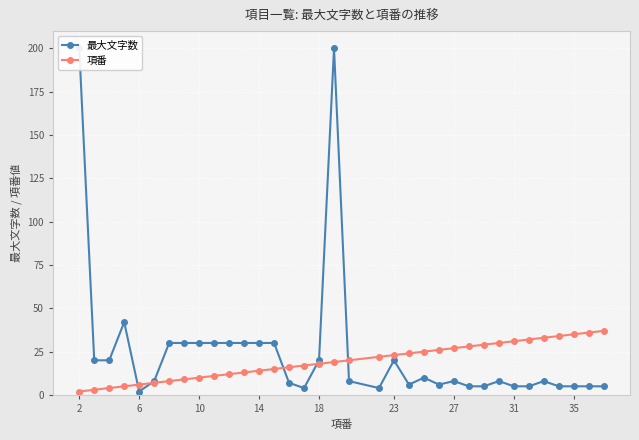

List the series in order of their overall mean, lowest first.

項番, 最大文字数